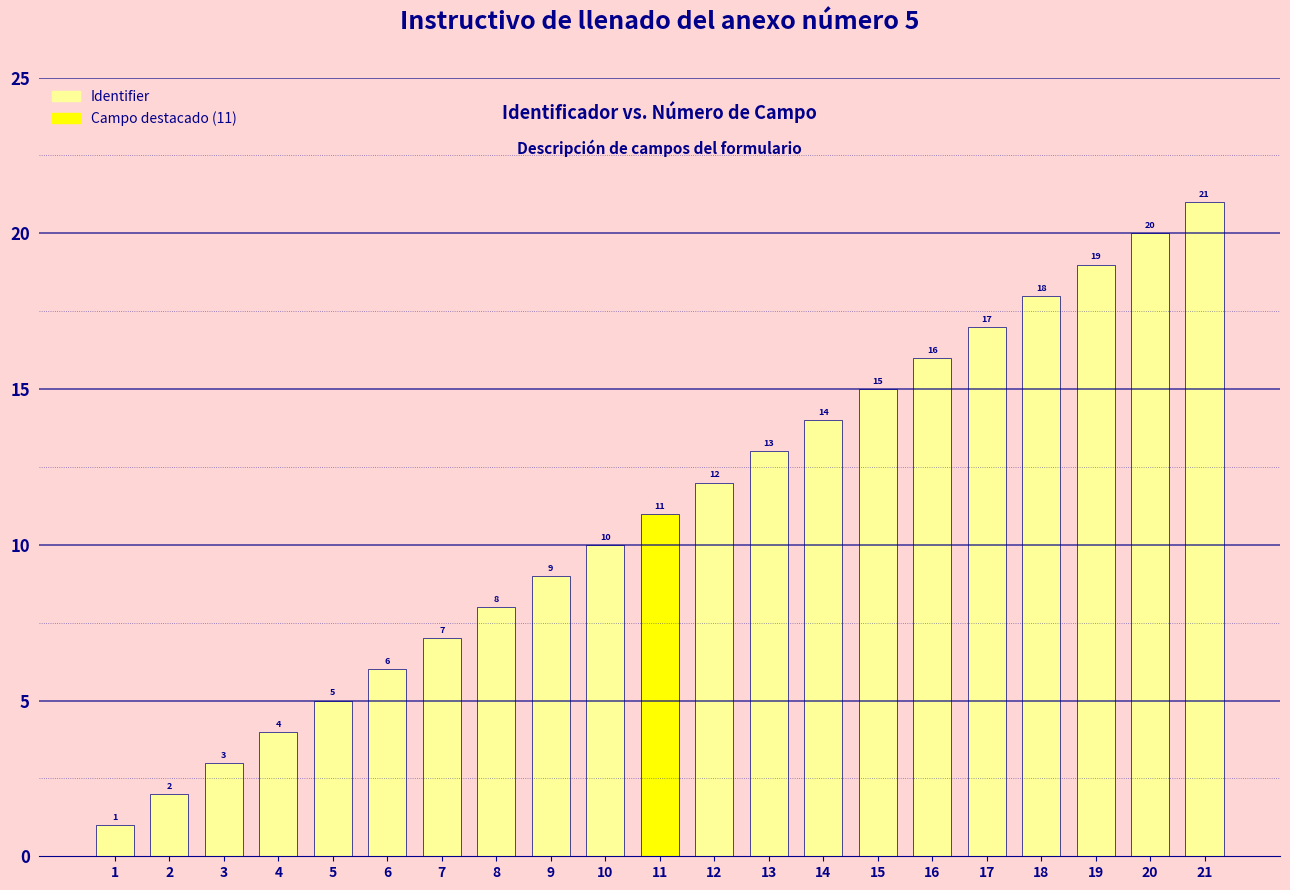

Are the bars grouped side by side (vs. stacked)?

No